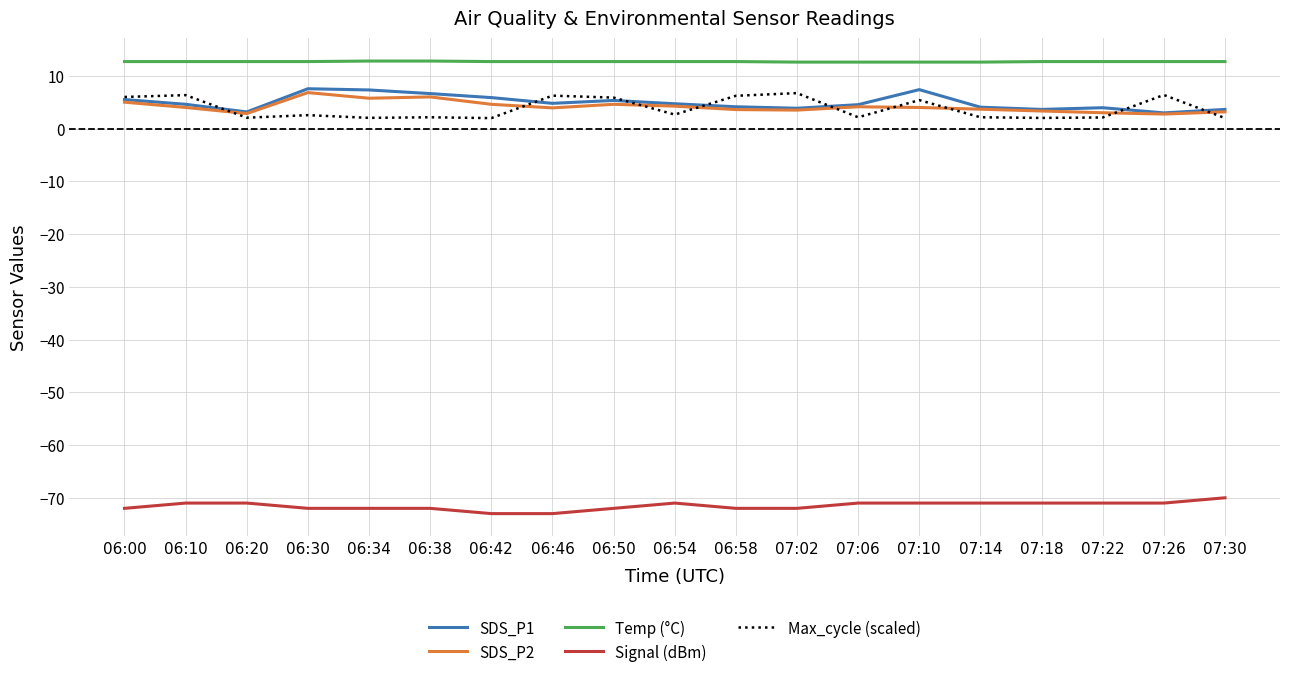

What is the highest value of the SDS_P2 series?

6.8